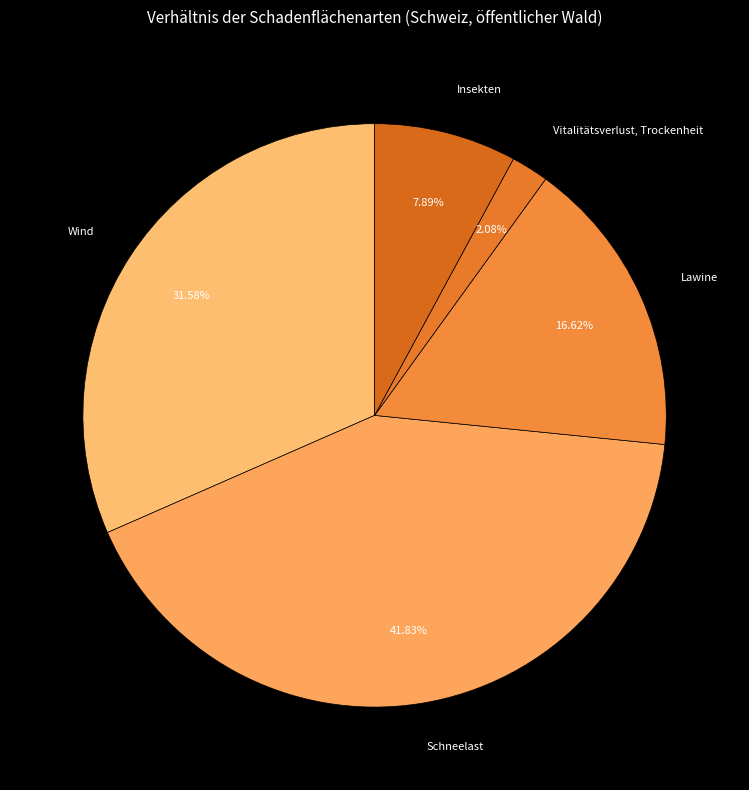

Which category has the smallest portion of the pie?

Vitalitätsverlust, Trockenheit